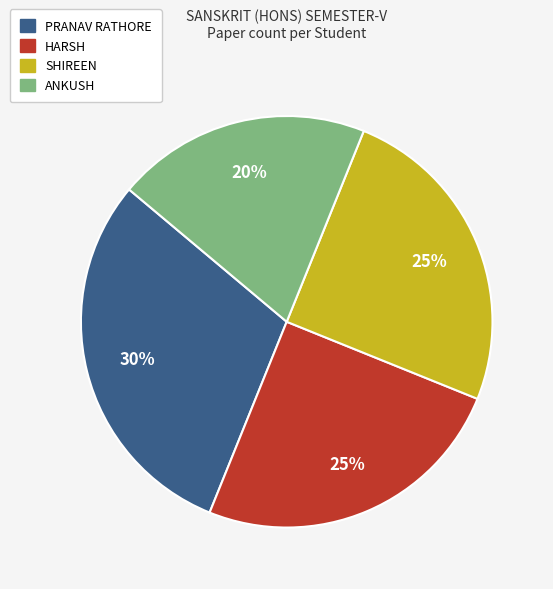

Do HARSH and PRANAV RATHORE together represent more than half of the pie?

Yes